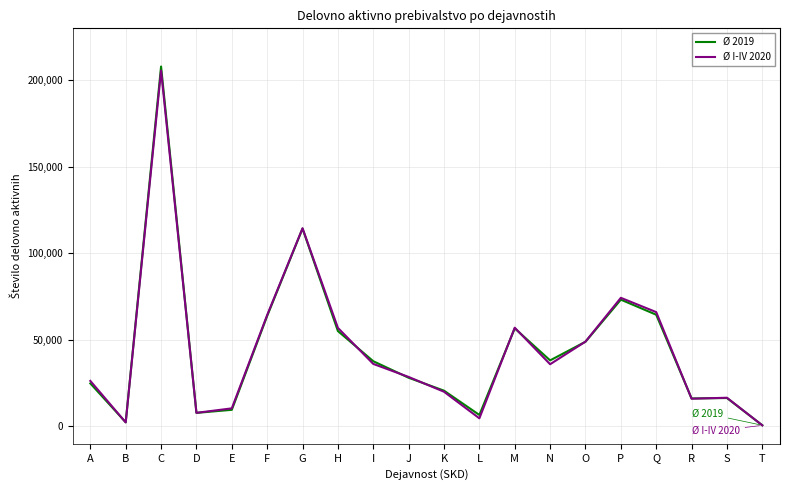

Which series has the largest range (max minus min)?

Ø 2019